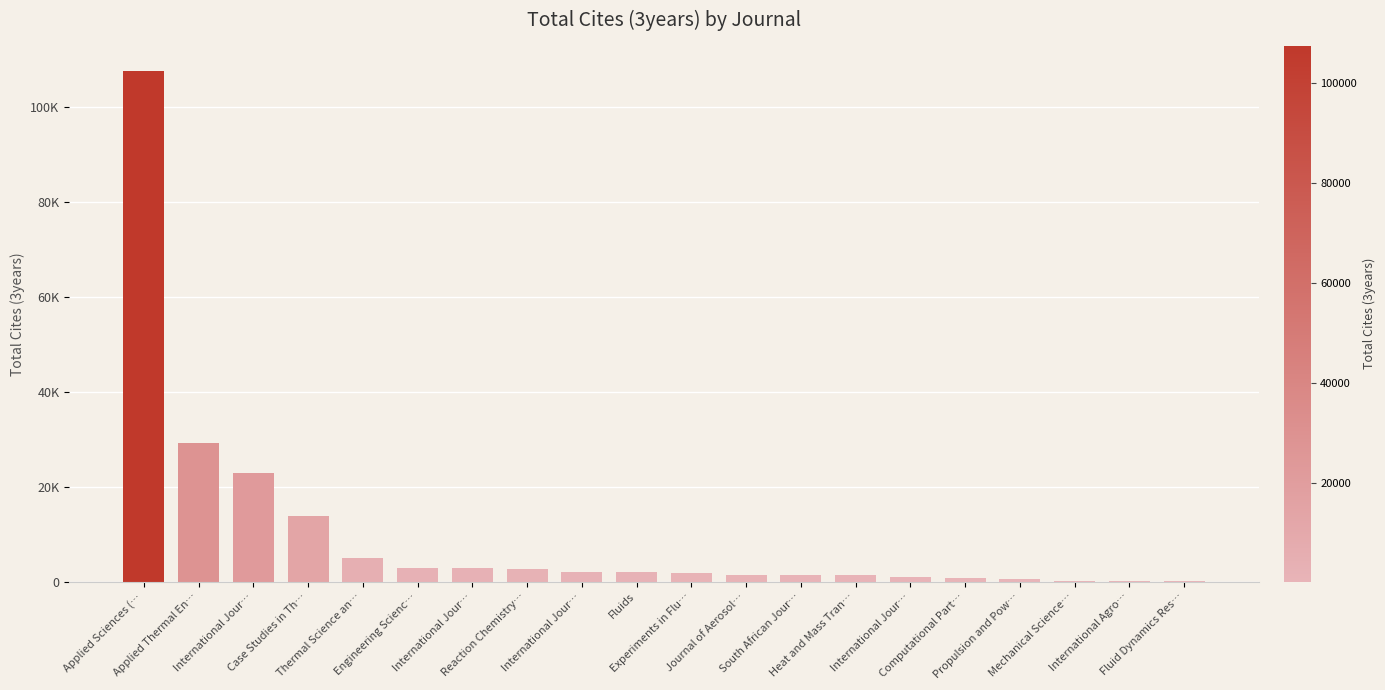

Read the value at Applied Thermal En…, to the nearest 100.

29300